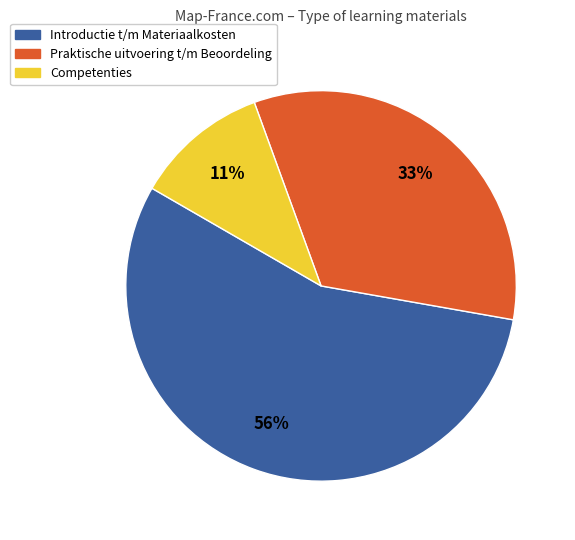

How many segments does this pie chart have?

3